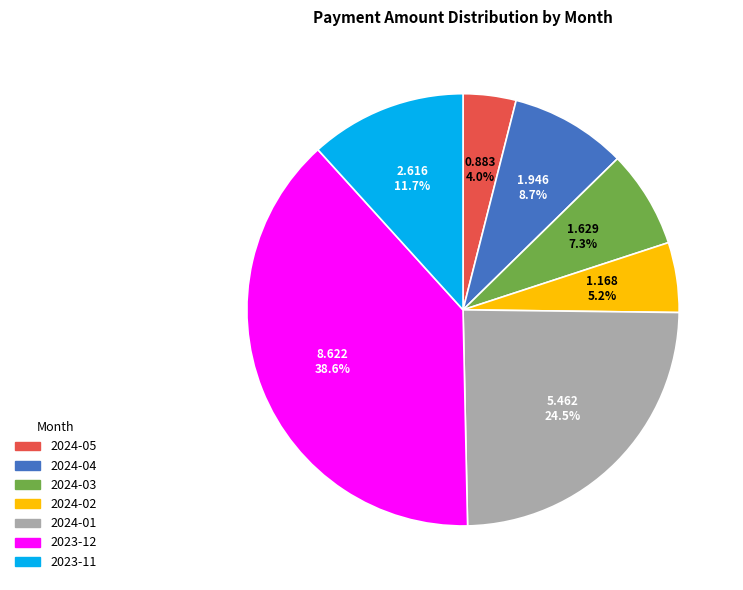

Count the number of slices in the pie.

7